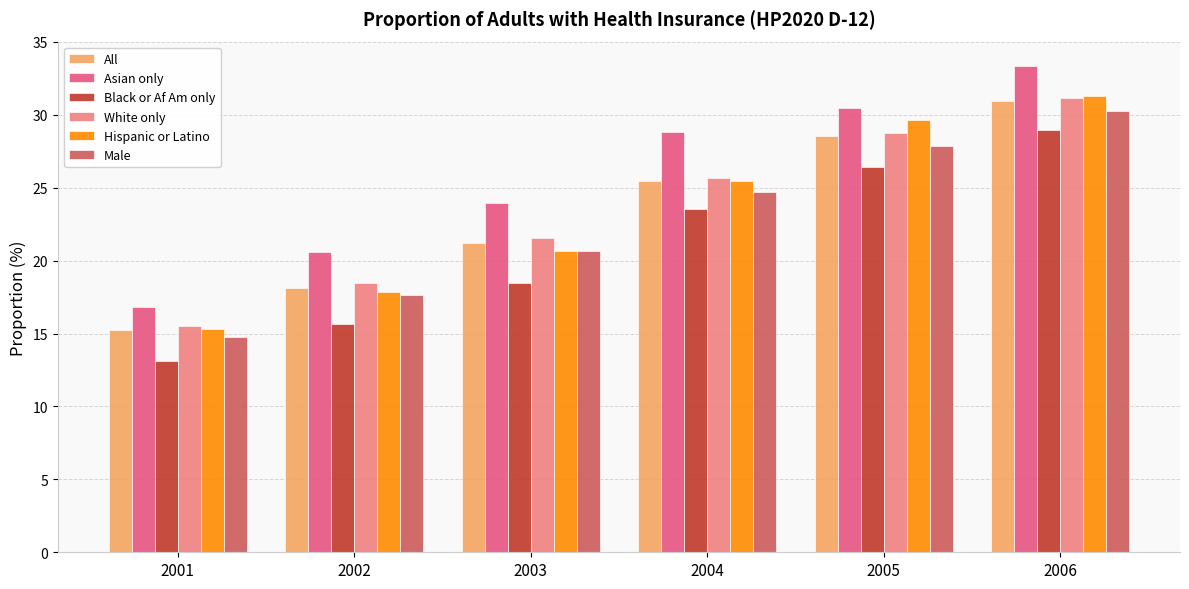

Which series changed the most between 2001 and 2004?

Asian only